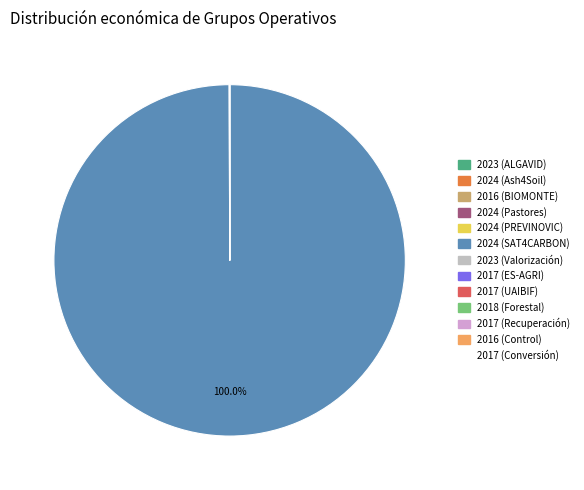

What is the largest slice in the pie chart?

2024 (SAT4CARBON)